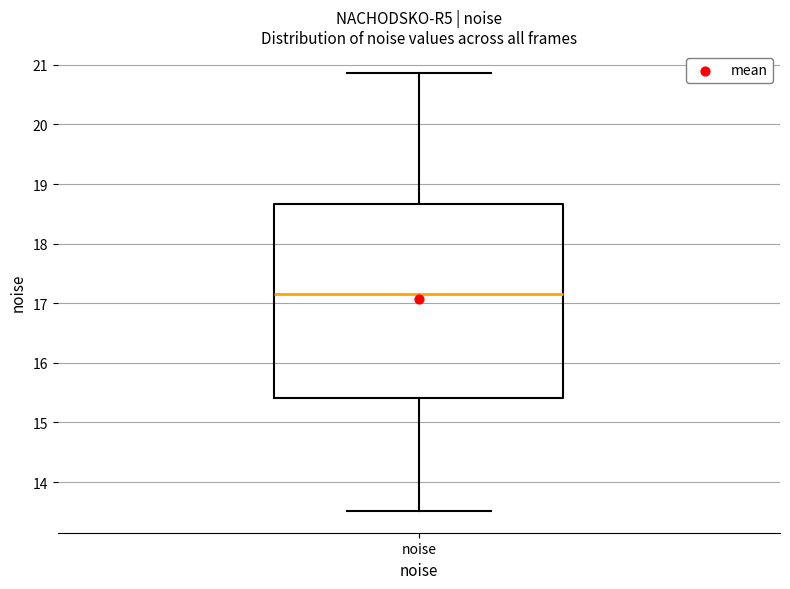

Read this box plot against the y-axis: the position of the median line, the range covered by the box, and the ends of both whiskers. The values are not printed on the chart, so give them approximately, as read against the axis.

median 17.1, box 15.4 to 18.7, whiskers 13.5 to 20.9